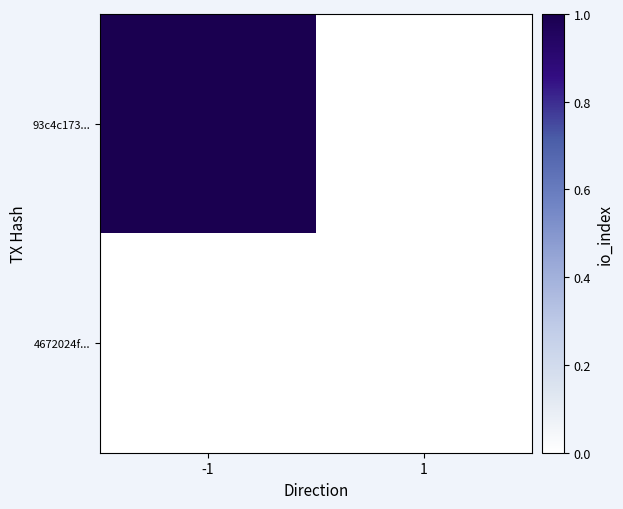

At how many categories does at least one series exceed 0?

1